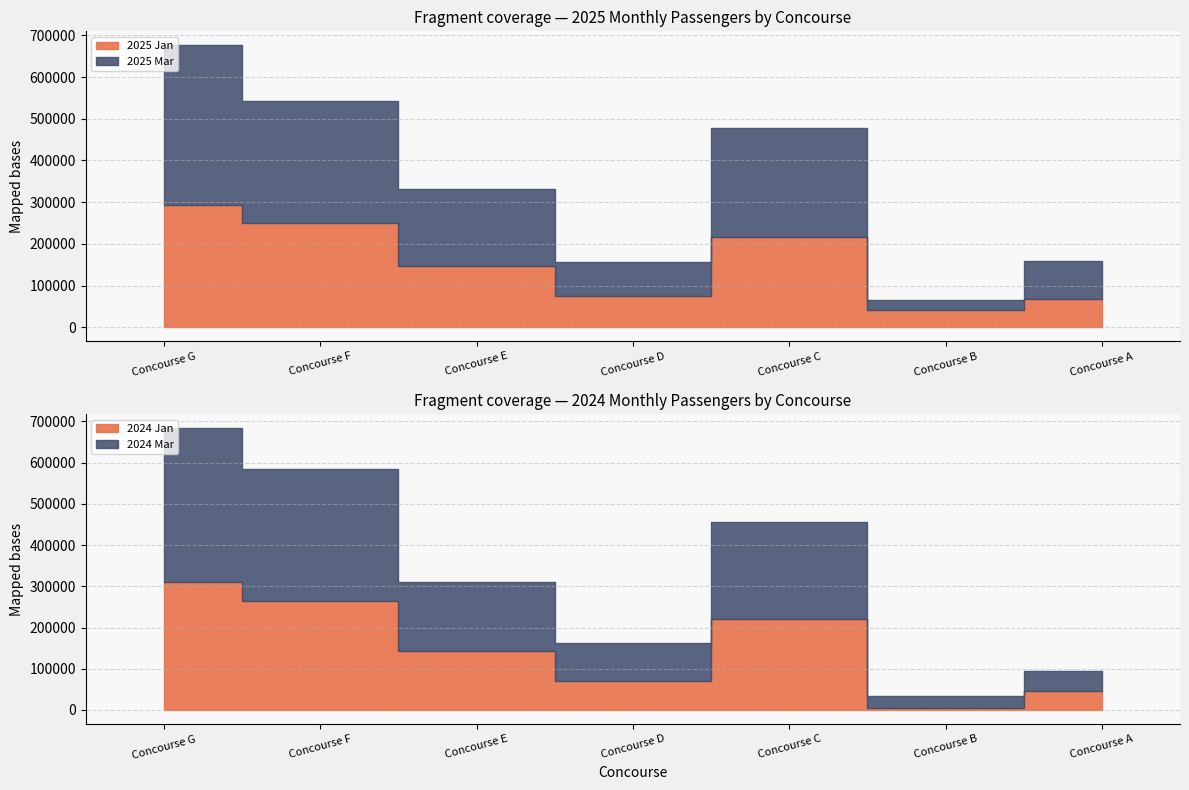

Where do 2025 Mar and 2024 Mar first cross each other?

Concourse G and Concourse F